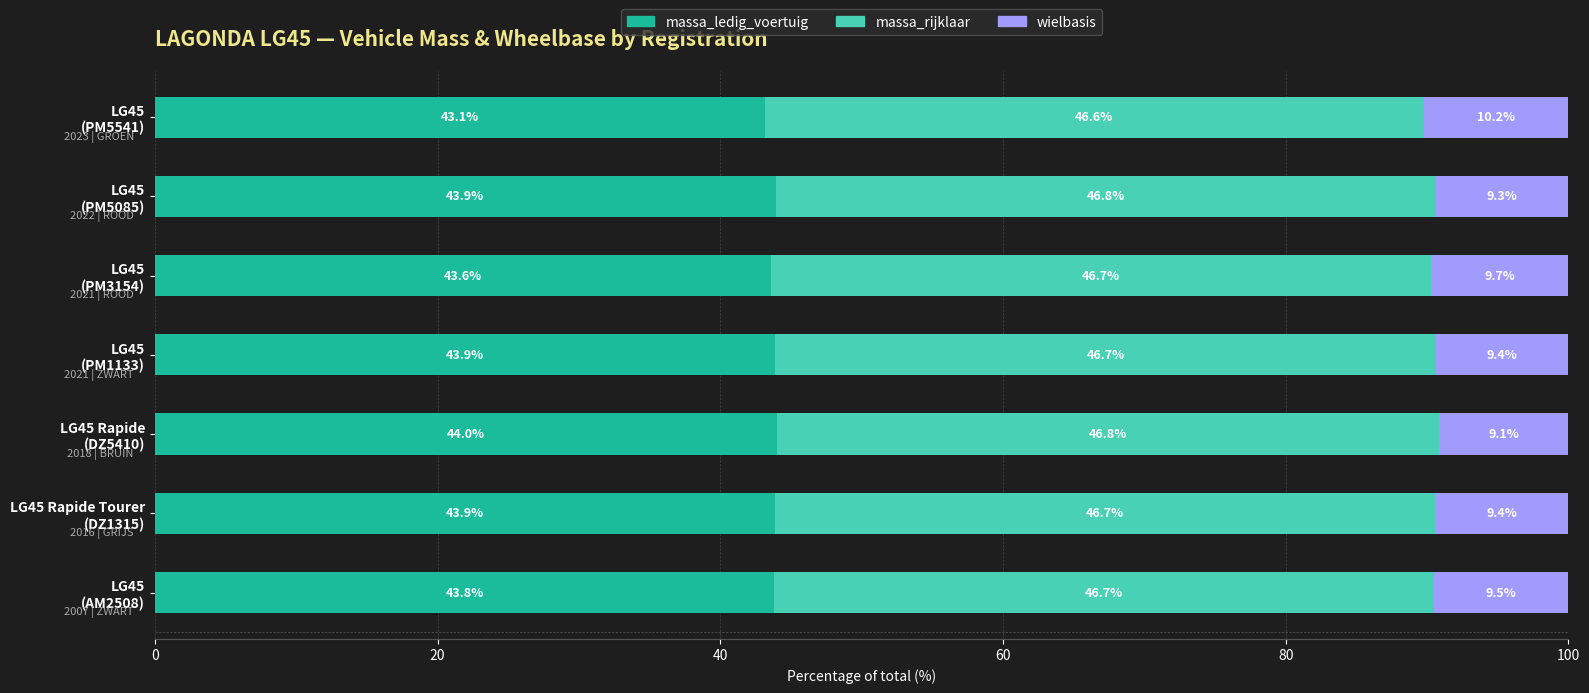

What is the maximum value for massa_ledig_voertuig?

44.0